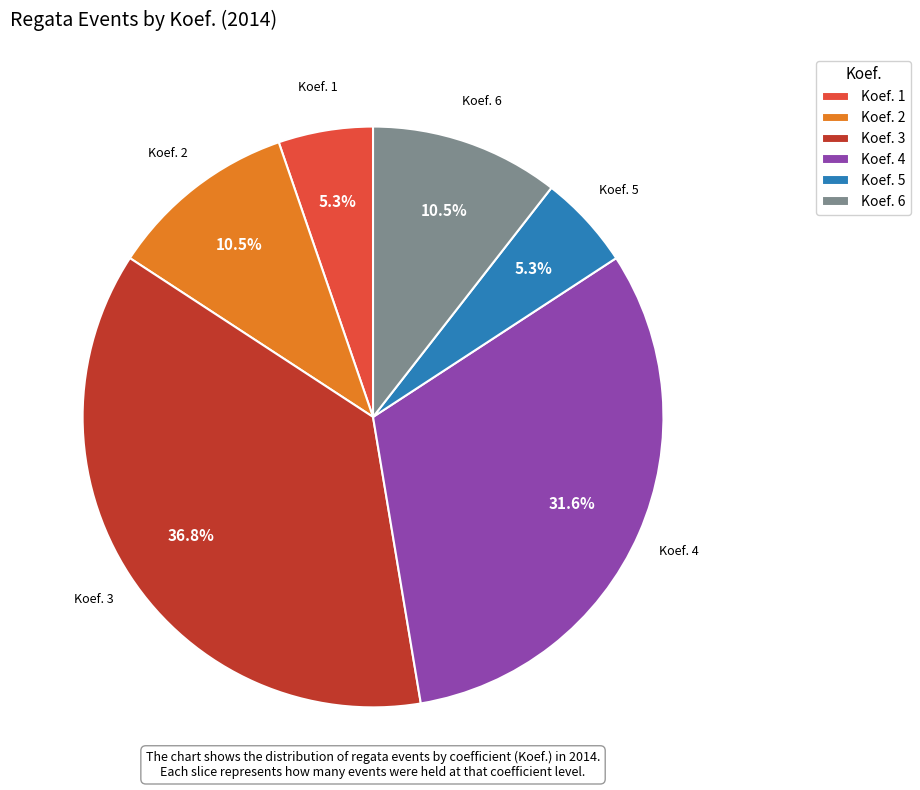

To the nearest percent, what is the average slice percentage?

17%